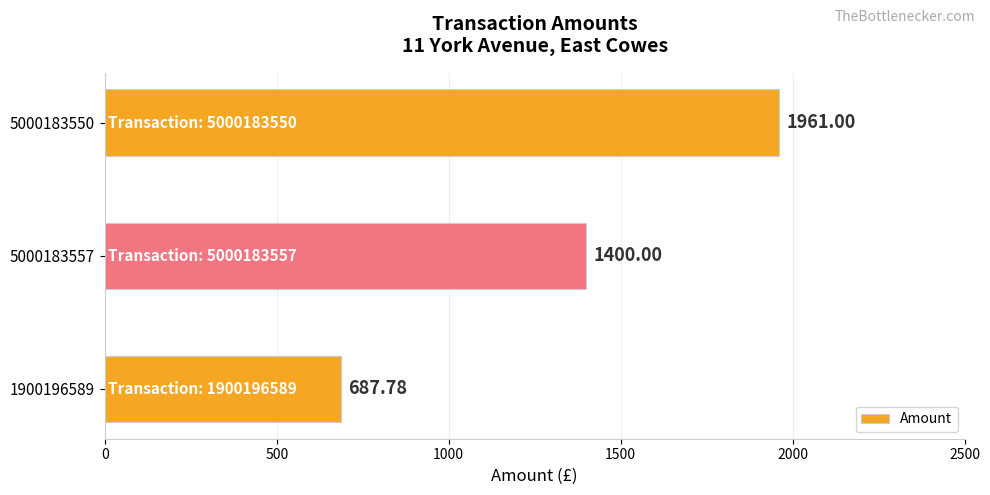

List the labels in order of value, largest first.

5000183550, 5000183557, 1900196589